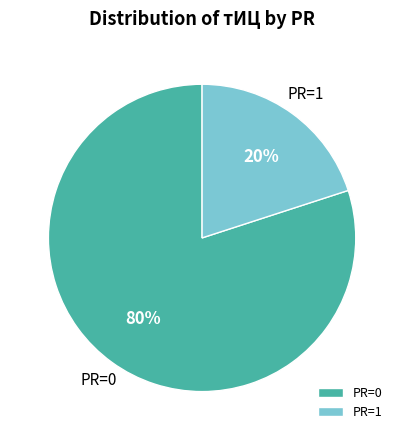

To the nearest percent, what is the difference between the largest and smallest slice percentages?

60%